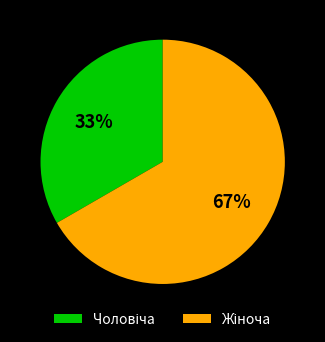

Approximately how many times larger is the value at Жіноча compared to Чоловіча?

2.0